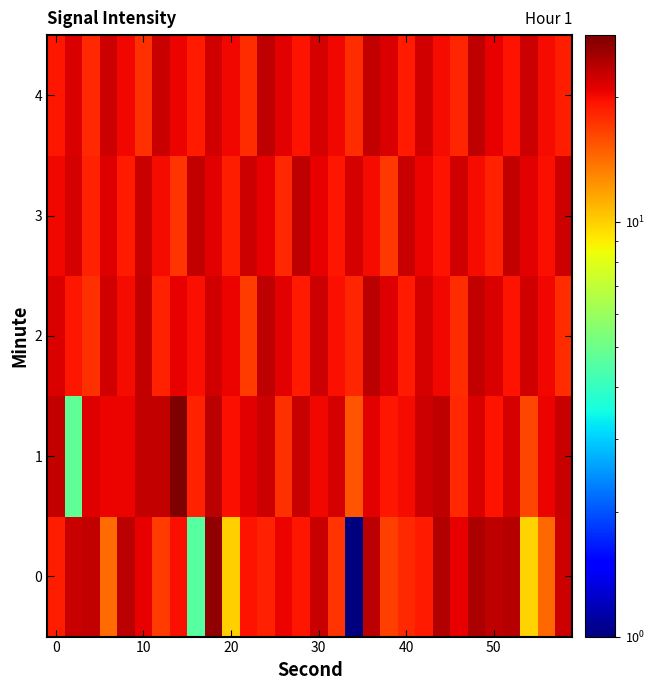

How many distinct data groups are displayed?

5